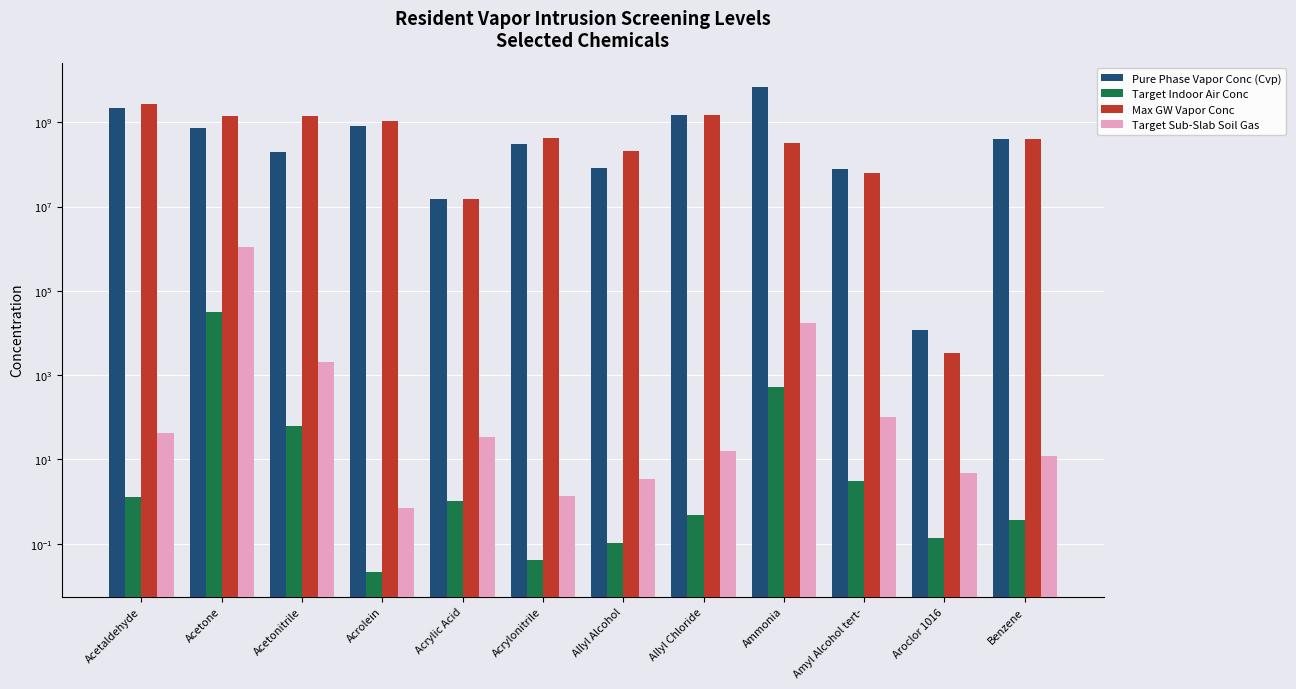

Between Acetonitrile and Amyl Alcohol tert-, which series saw the biggest shift?

Max GW Vapor Conc